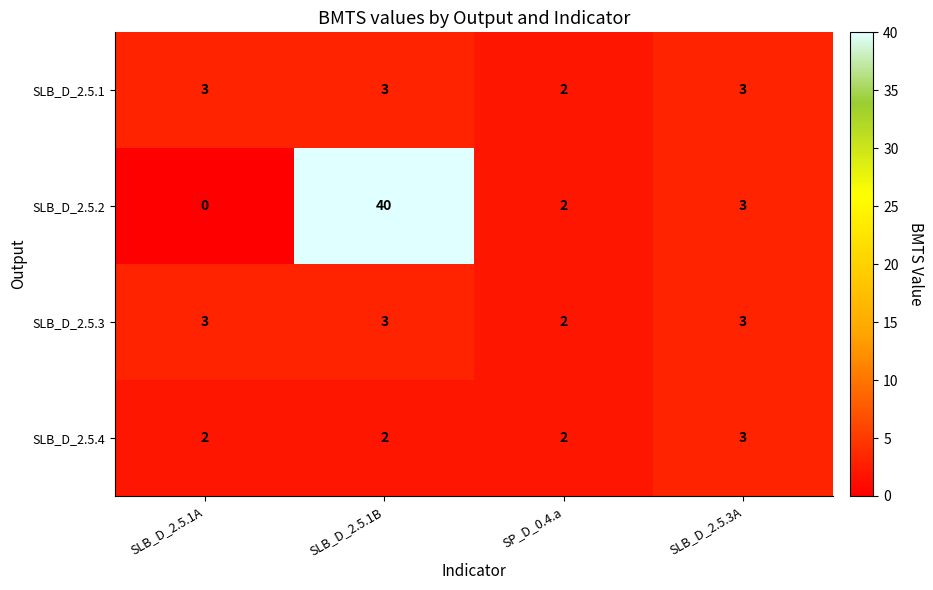

Count the number of data series in this chart.

4